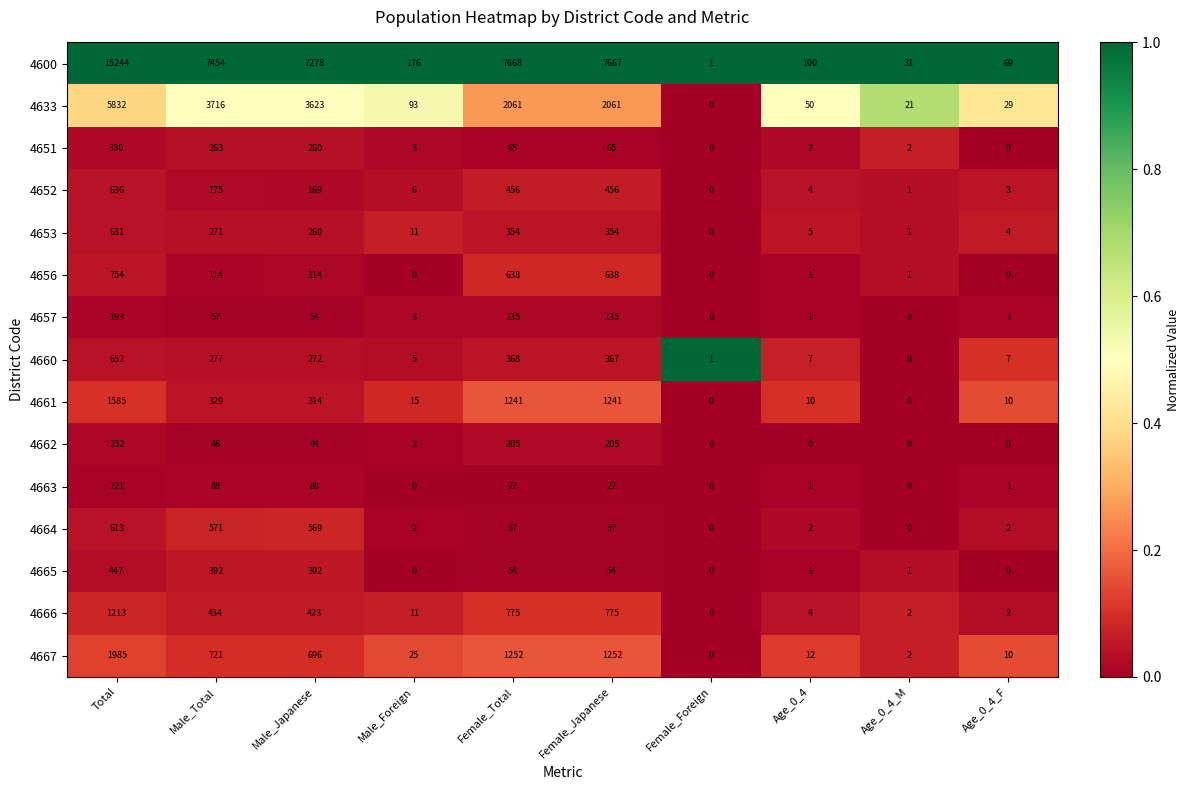

Which series changed the most between Male_Japanese and Age_0_4?

4600